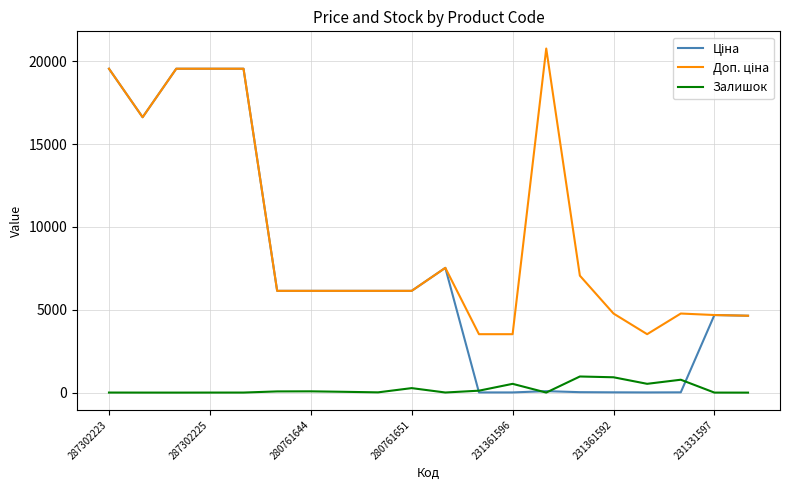

What is the maximum value shown in the chart?

20760.8